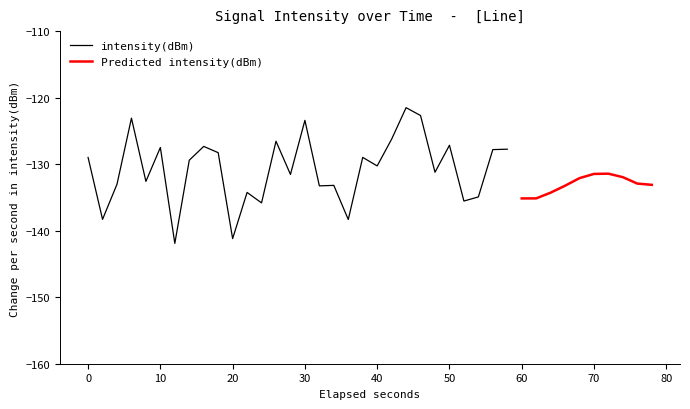

How many categories are shown in the chart?

40